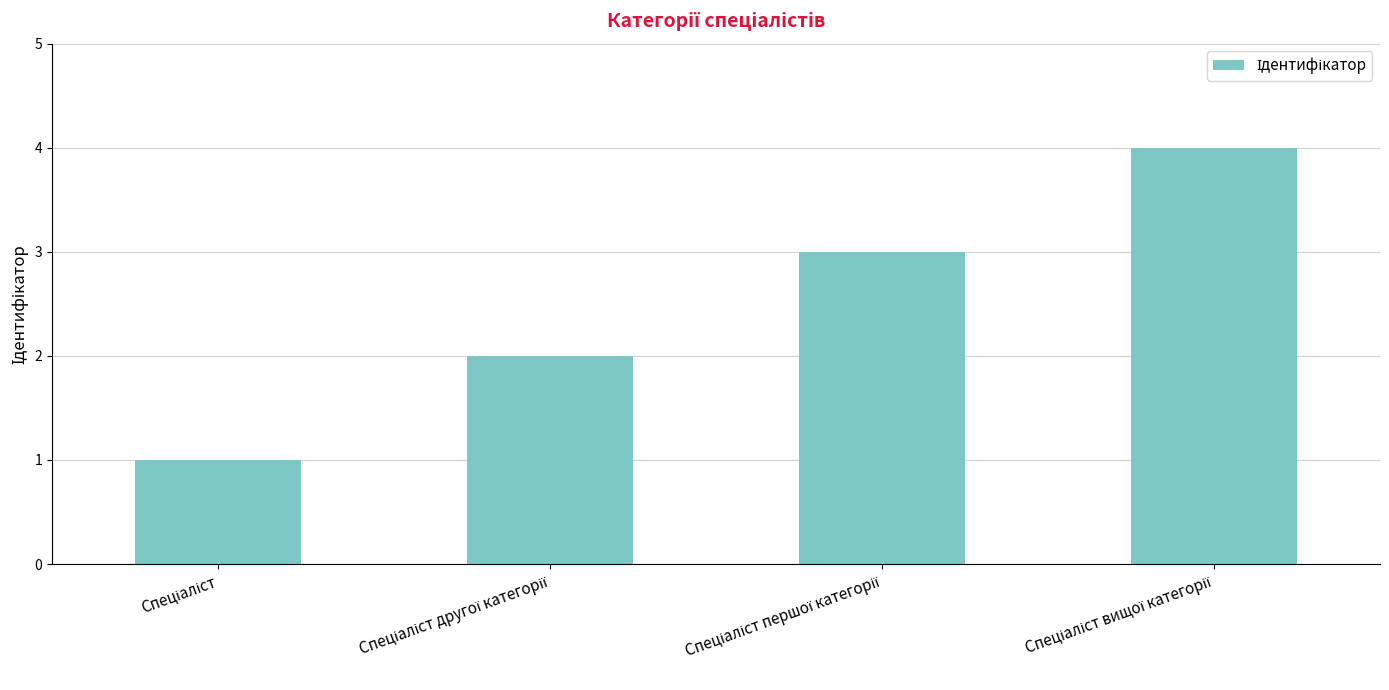

What is the difference between the maximum and minimum values?

3